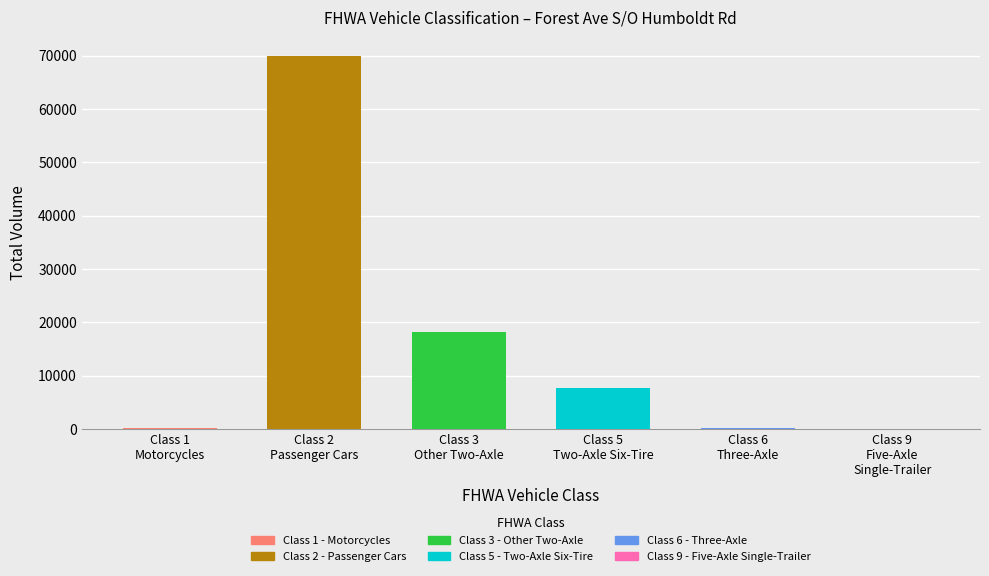

Reading left to right, what are all the values shown in this chart?

Class 1 - Motorcycles: 49	57	106
Class 2 - Passenger Cars: 37349	32685	70034
Class 3 - Other Two-Axle: 8987	9244	18231
Class 5 - Two-Axle Six-Tire: 3753	3902	7655
Class 6 - Three-Axle: 106	94	200
Class 9 - Five-Axle Single-Trailer: 25	23	48